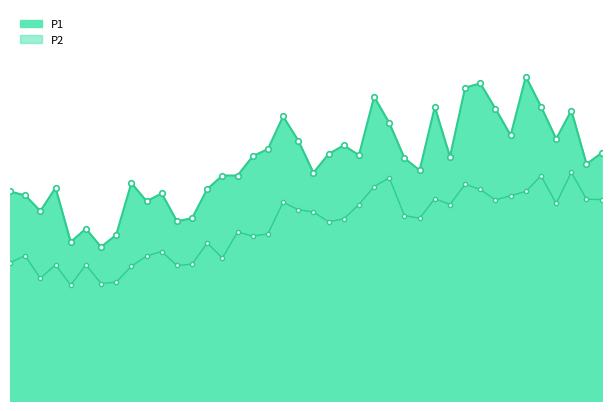

What position from the left is 00:21?

5